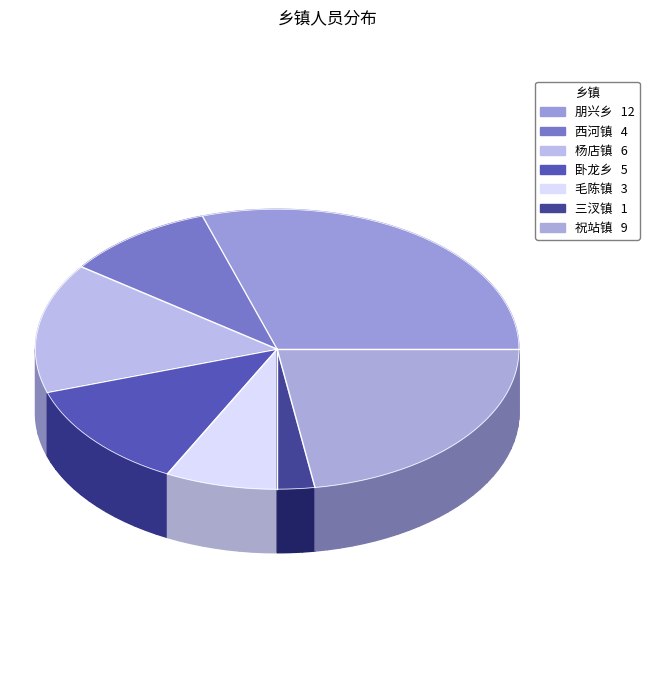

Is it true that 杨店镇 is 8% of the pie?

False